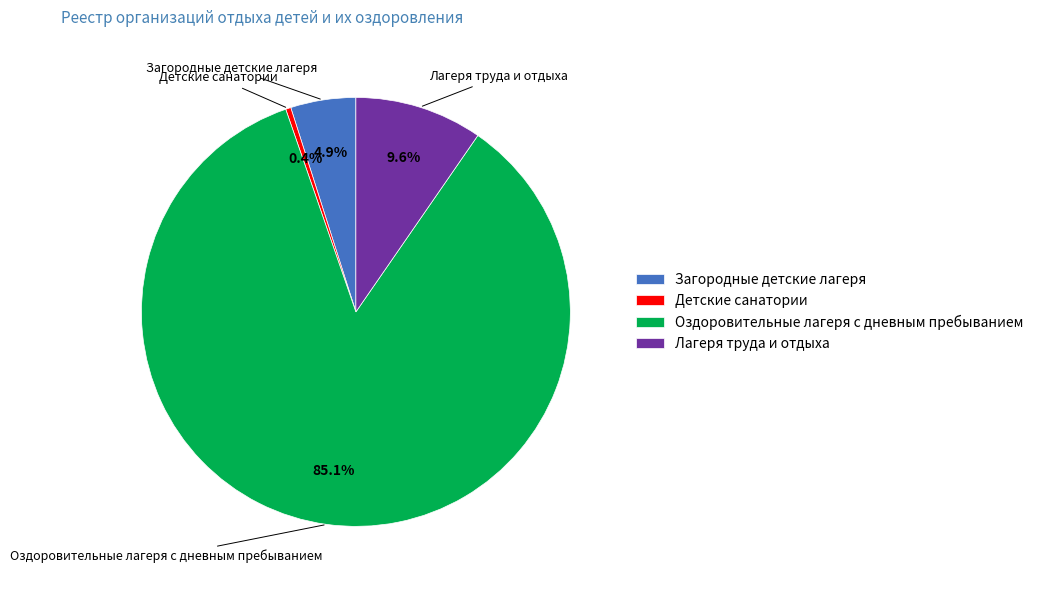

Rank the categories by value from highest to lowest.

Оздоровительные лагеря с дневным пребыванием, Лагеря труда и отдыха, Загородные детские лагеря, Детские санатории